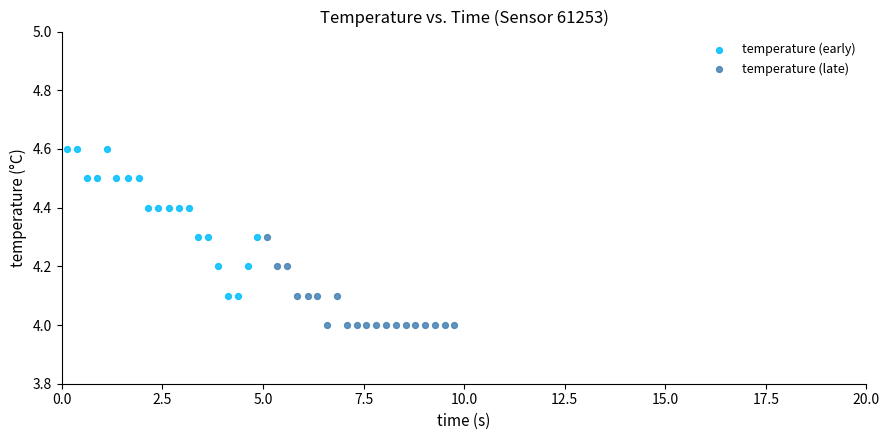

Which series has the largest Y range (max minus min)?

temperature (early)